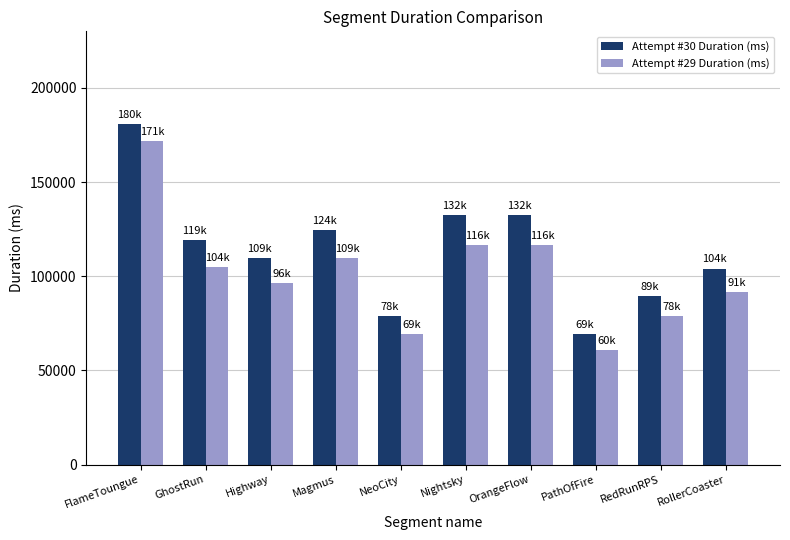

What value does the Attempt #29 Duration (ms) series have at PathOfFire?

60806